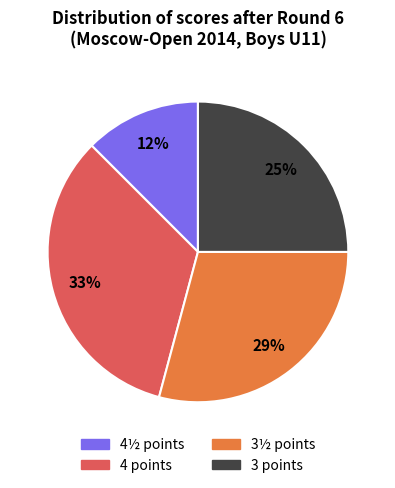

To the nearest percent, what is the difference between the largest and smallest slice percentages?

21%